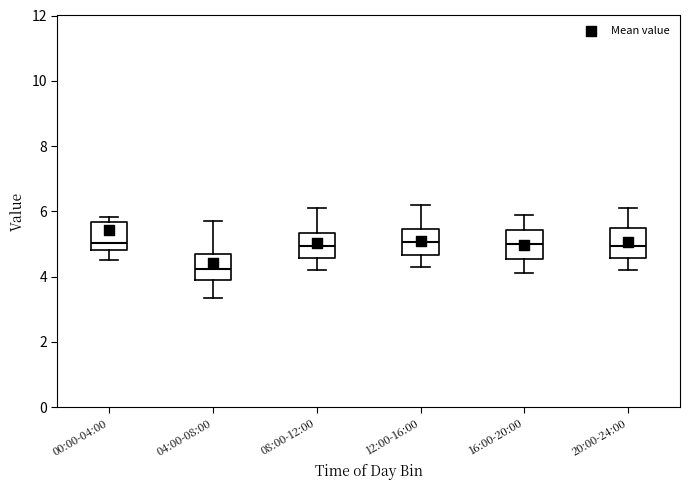

Reading left to right, transcribe this box plot: for each box, give where its median line is, the range the box spans, and where its two whiskers end, as read against the y-axis. The values are not printed on the chart, so give them approximately, as read against the axis.

00:00-04:00: median 5.0, box 4.8 to 5.6, whiskers 4.6 to 5.8
04:00-08:00: median 4.2, box 3.8 to 4.6, whiskers 3.4 to 5.8
08:00-12:00: median 5.0, box 4.6 to 5.4, whiskers 4.2 to 6.2
12:00-16:00: median 5.0, box 4.6 to 5.4, whiskers 4.4 to 6.2
16:00-20:00: median 5.0, box 4.6 to 5.4, whiskers 4.2 to 6.0
20:00-24:00: median 5.0, box 4.6 to 5.4, whiskers 4.2 to 6.2